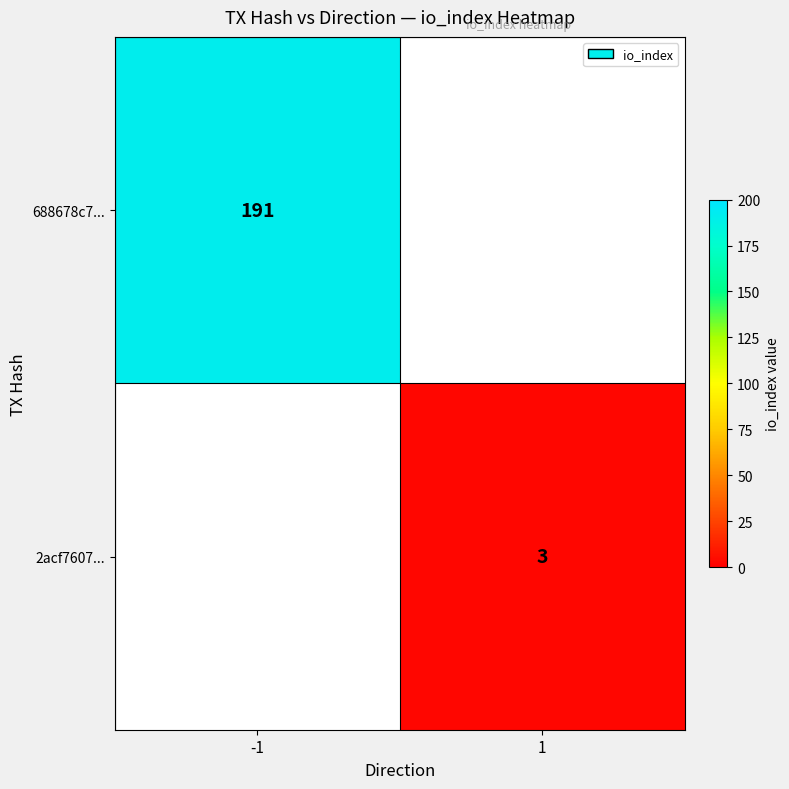

Is it true that 2acf7607... equals 1 at 1?

False